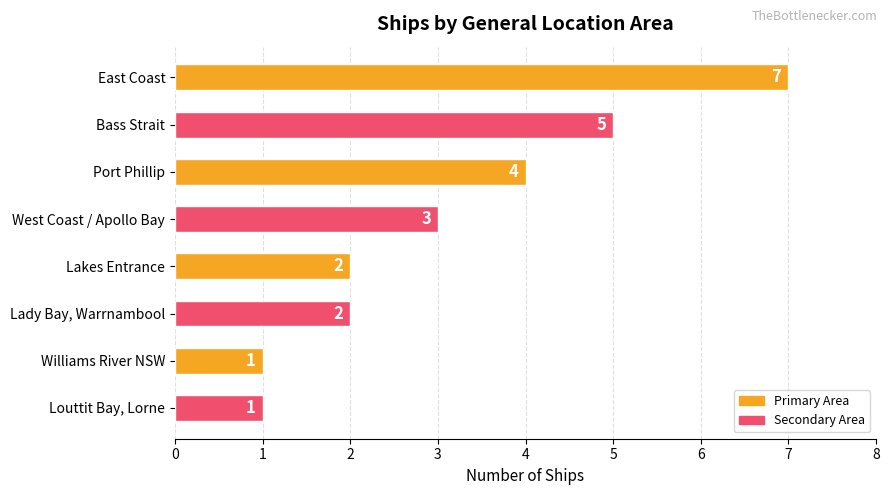

What is the change in value from Bass Strait to Lakes Entrance?

-3